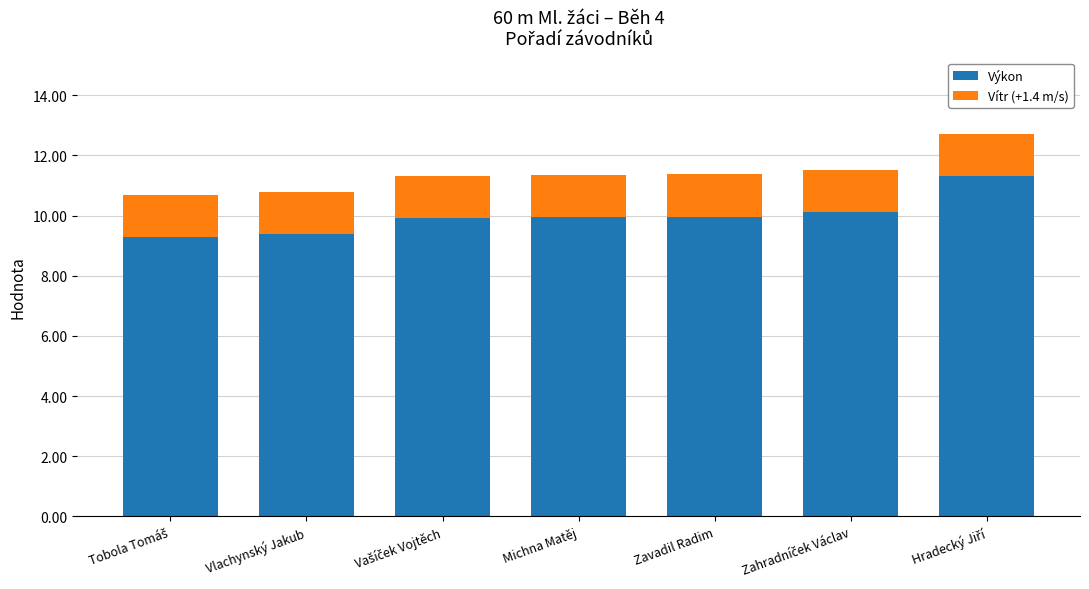

What is the maximum value for Výkon?

11.3